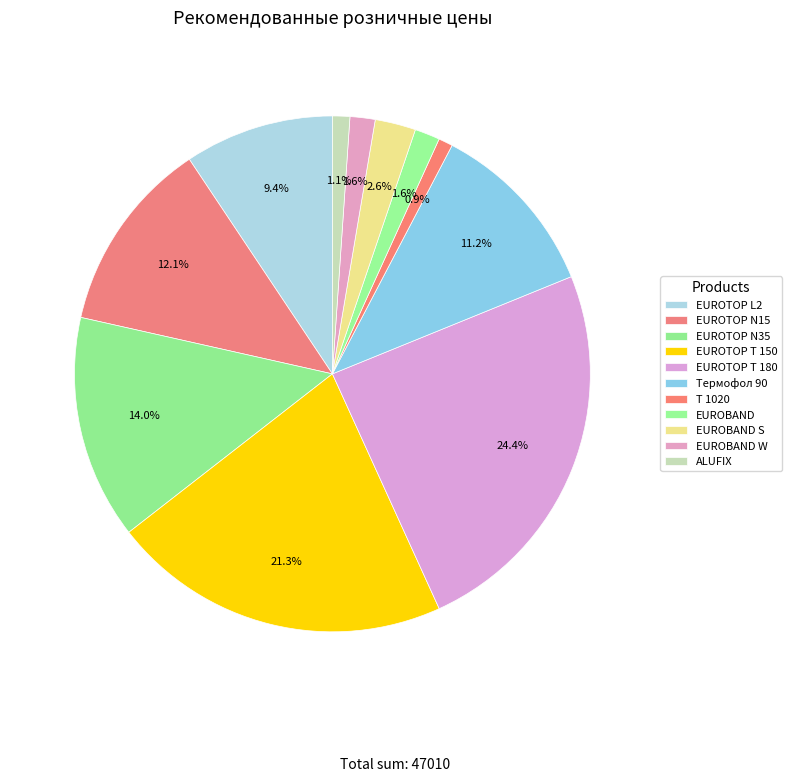

Which has a higher value, EUROBAND or Термофол 90?

Термофол 90